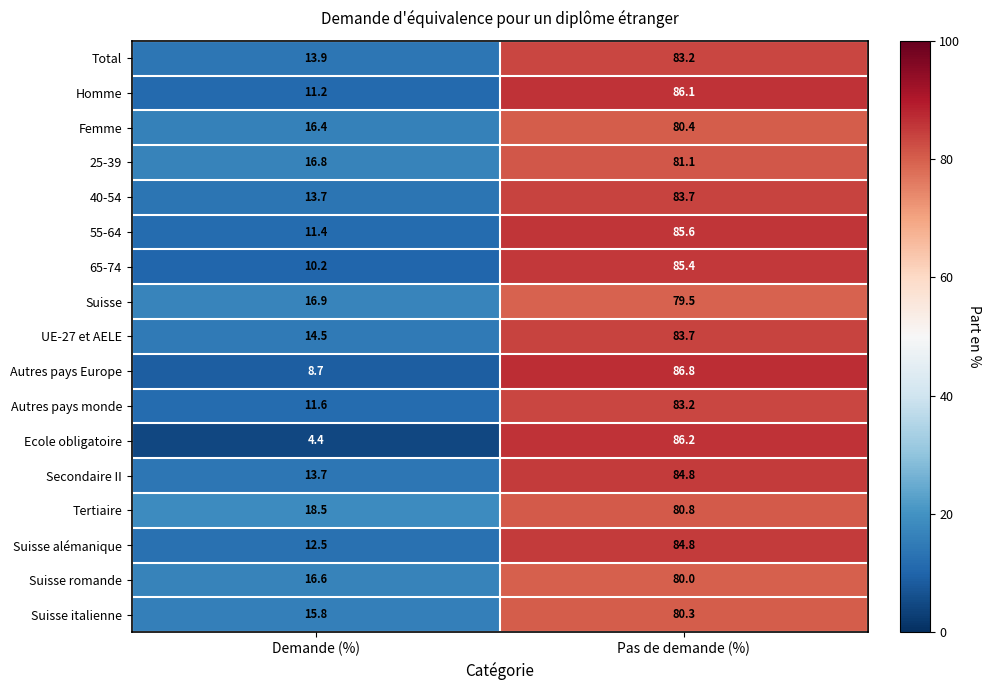

At which label does Suisse alémanique first exceed 84?

Pas de demande (%)